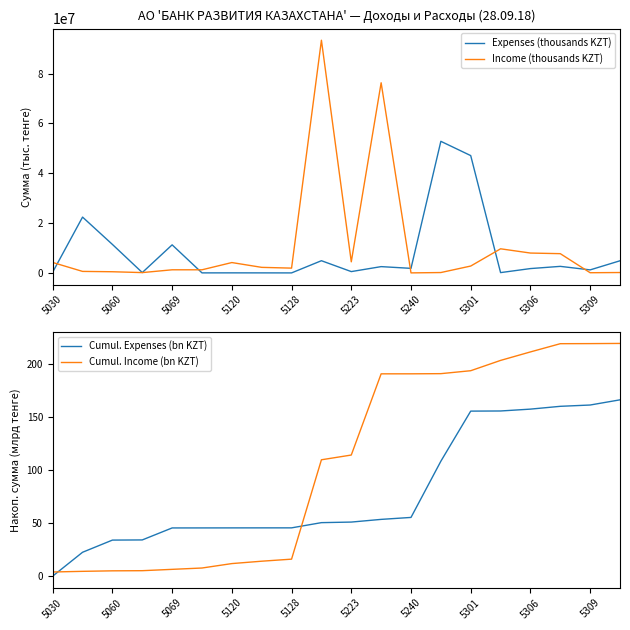

Is the value of Income (thousands KZT) at 5309 greater than the value of Expenses (thousands KZT) at 5069?

No